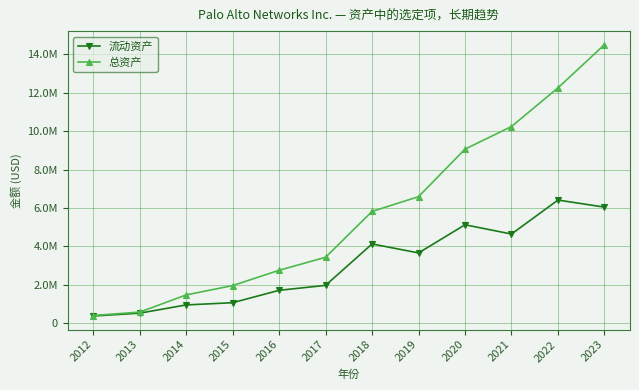

What is the greatest value displayed?

14501100